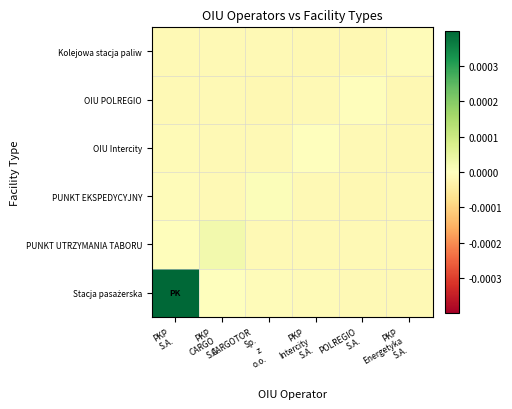

At which category is the sum across all series the highest?

PKP
S.A.